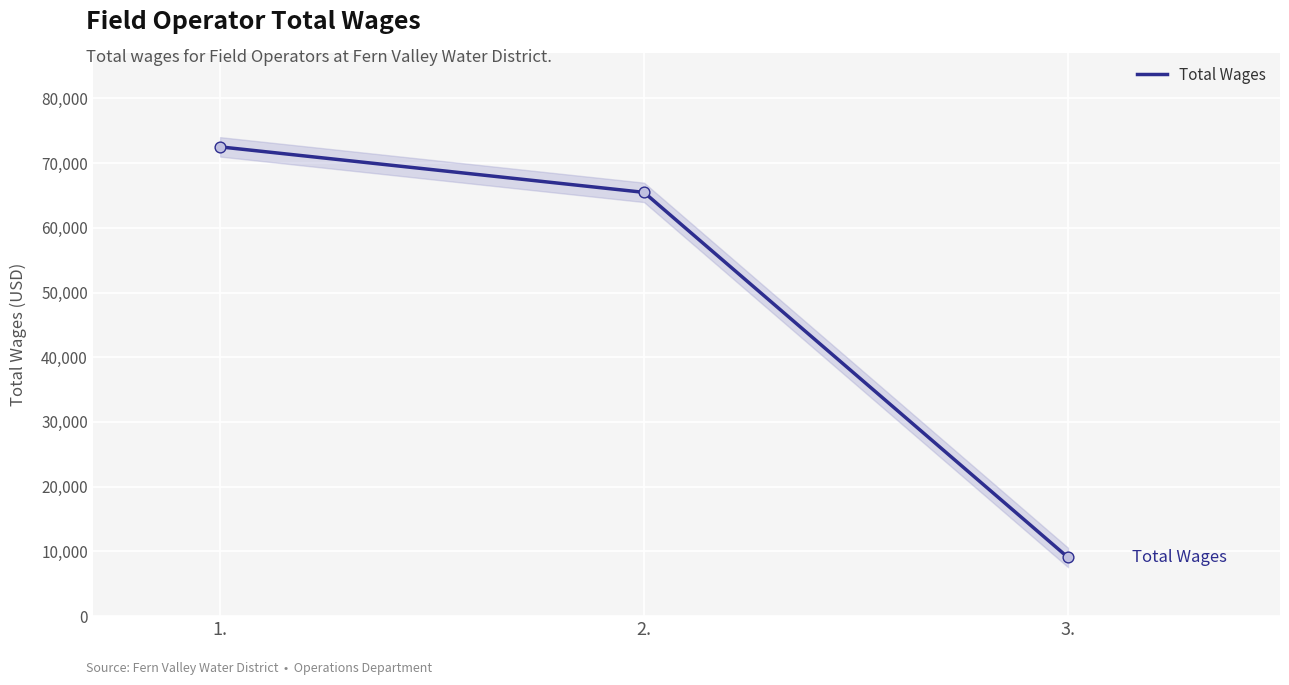

What is the ratio of the value at 1. to the value at 3.?

8.0